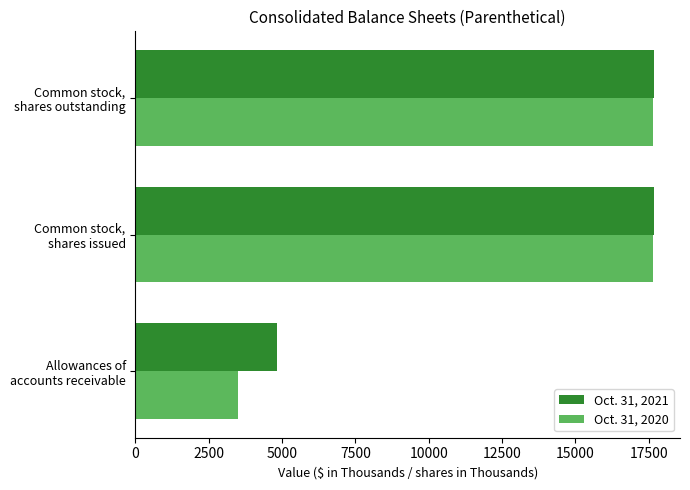

Rank the series by their average value, from highest to lowest.

Oct. 31, 2021, Oct. 31, 2020